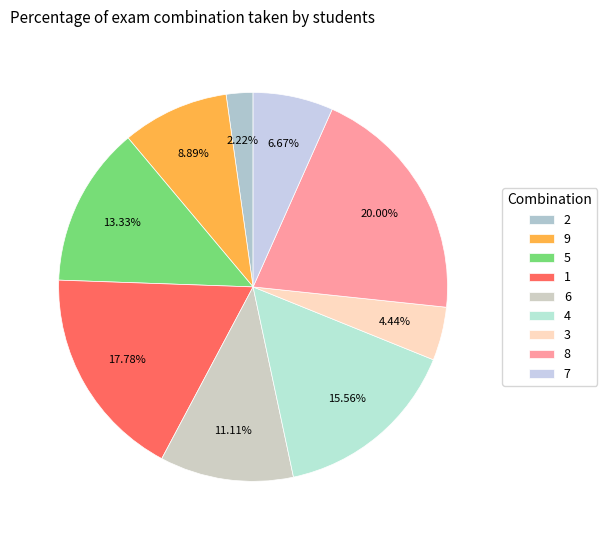

Count the number of slices in the pie.

9